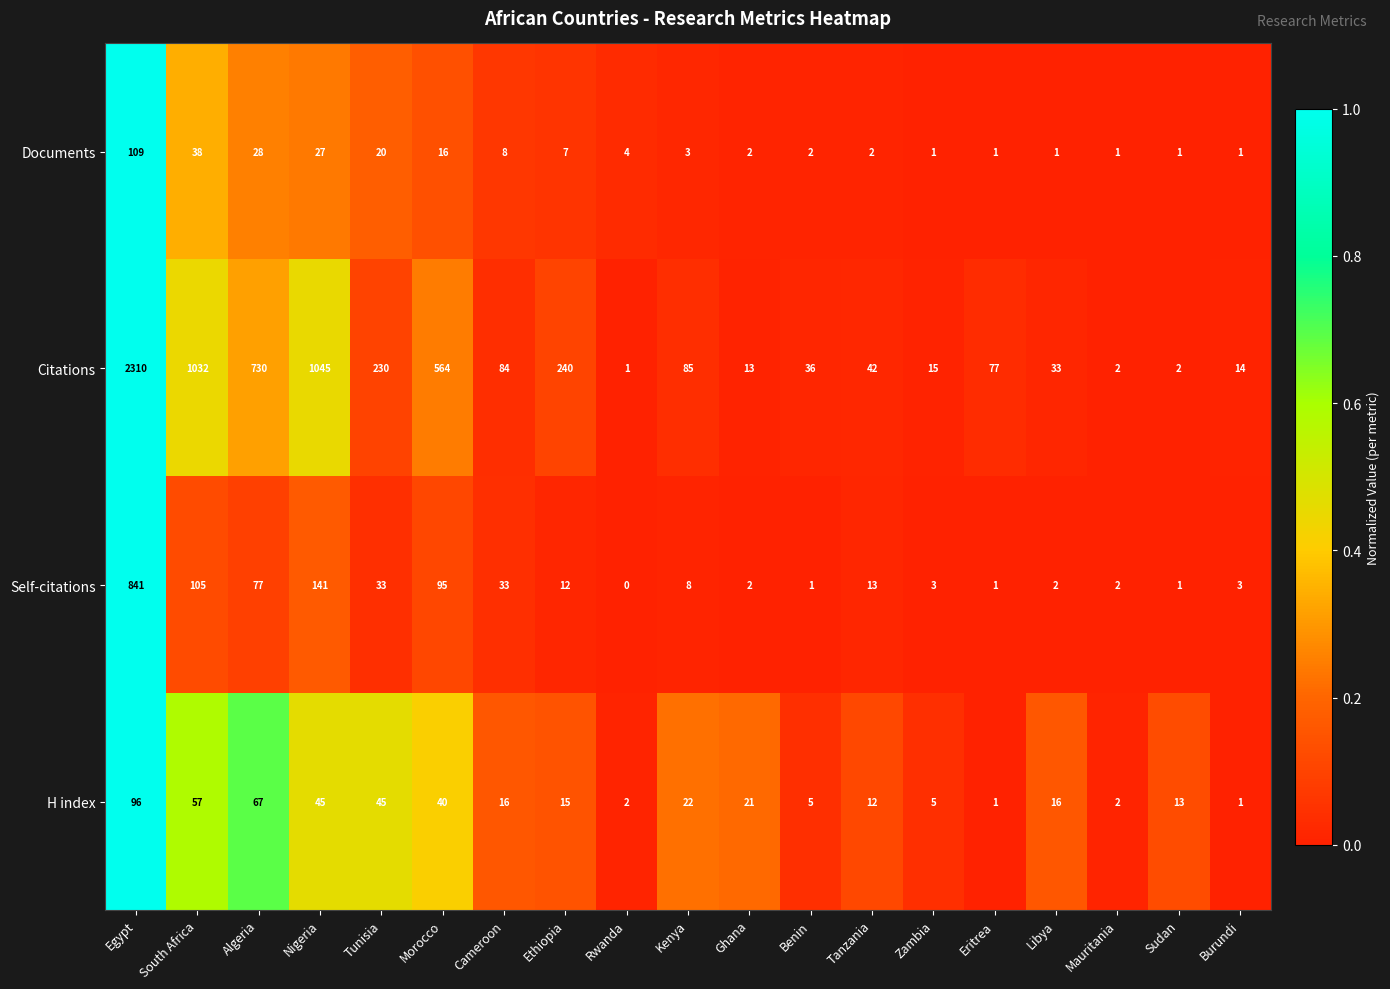

The value of Documents at Ghana is 2. True or false?

True